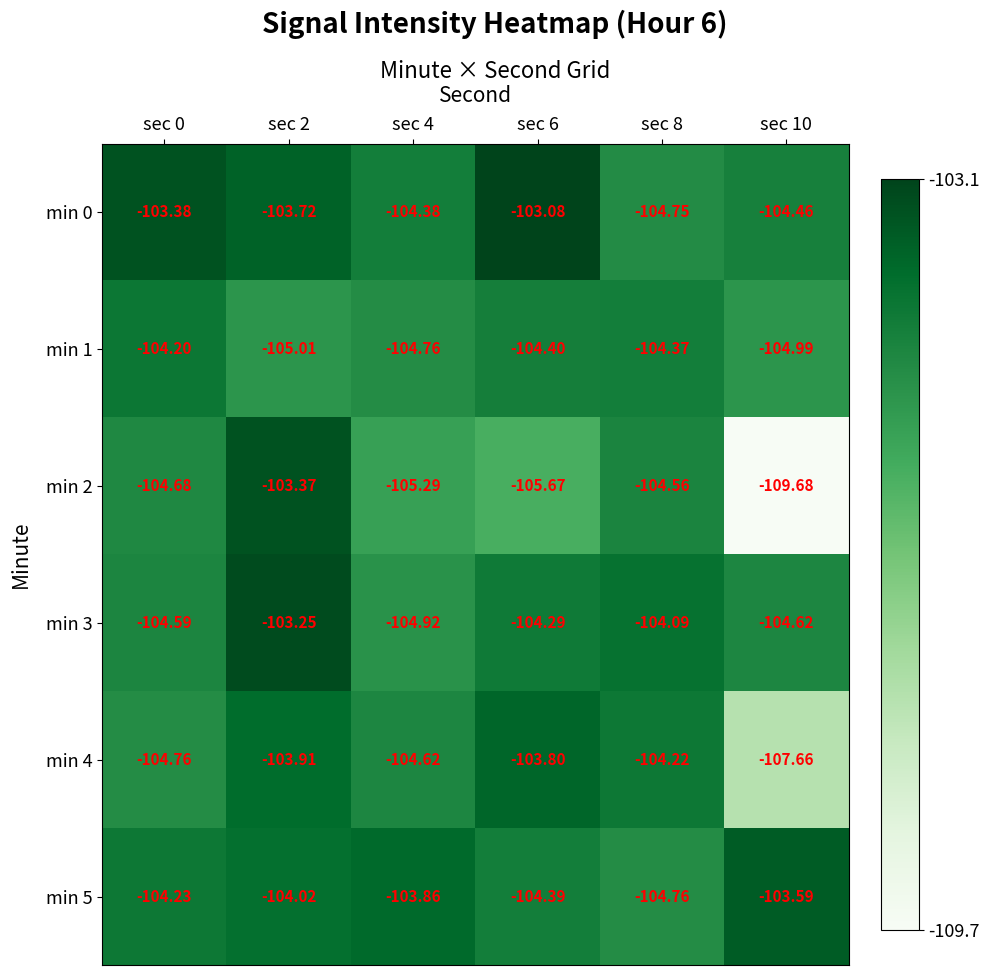

Which series has the widest spread of values?

min 2